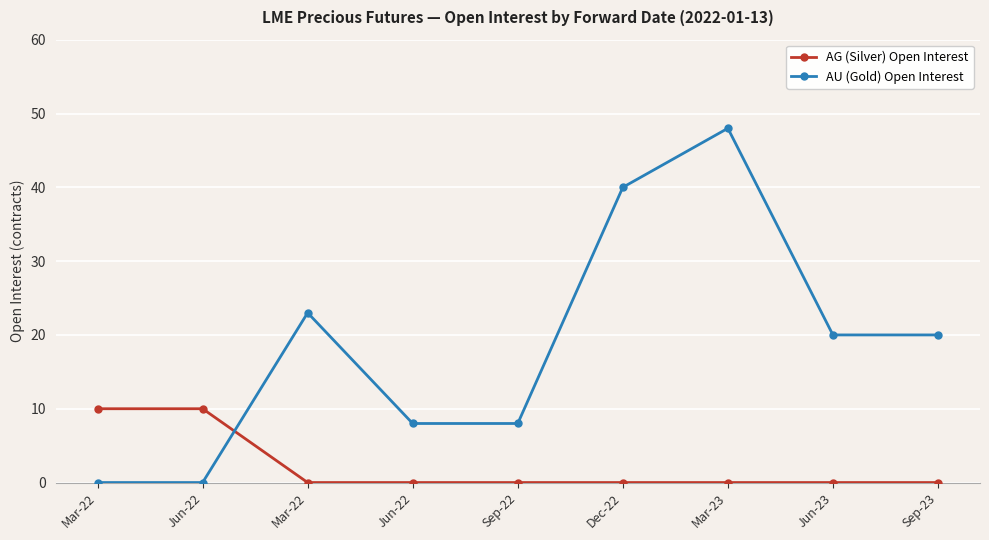

What are all the series names shown in the legend?

AG (Silver) Open Interest, AU (Gold) Open Interest